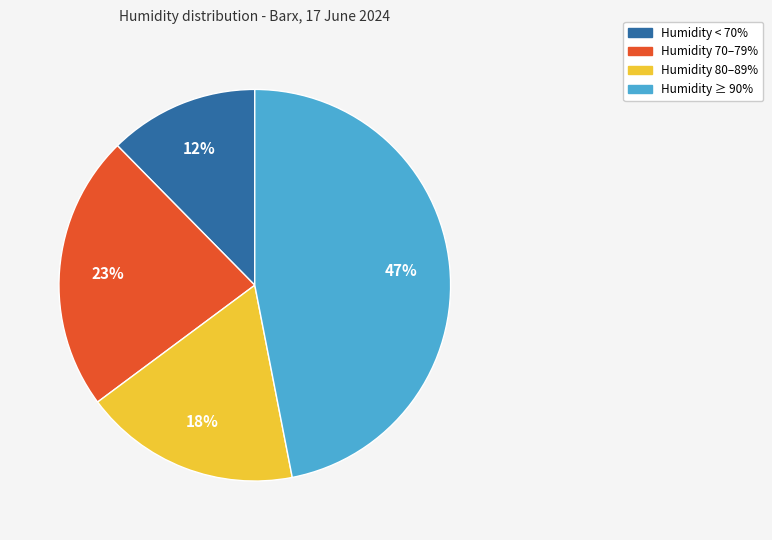

To the nearest percent, what is the average slice percentage?

25%